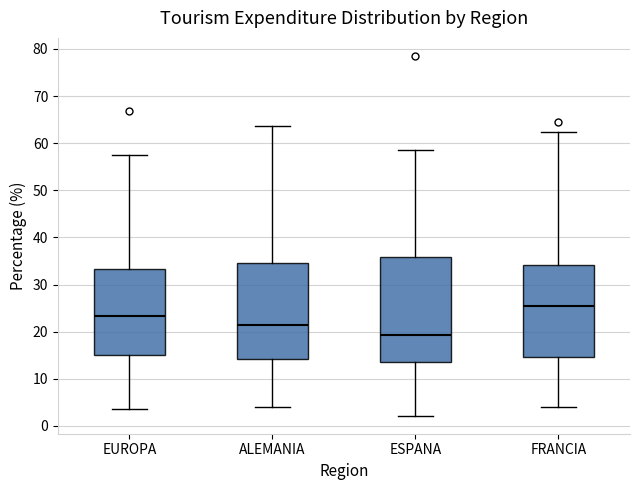

Which box's median line is the highest?

FRANCIA